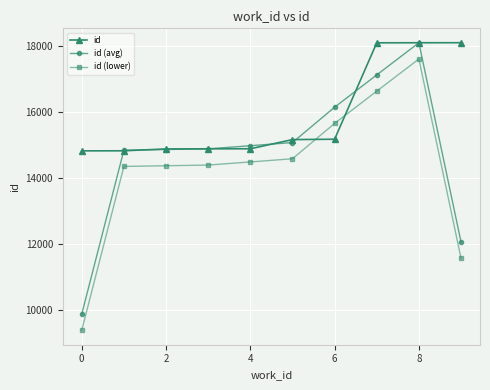

True or false: id (avg) has more than 0 interior local peaks.

True